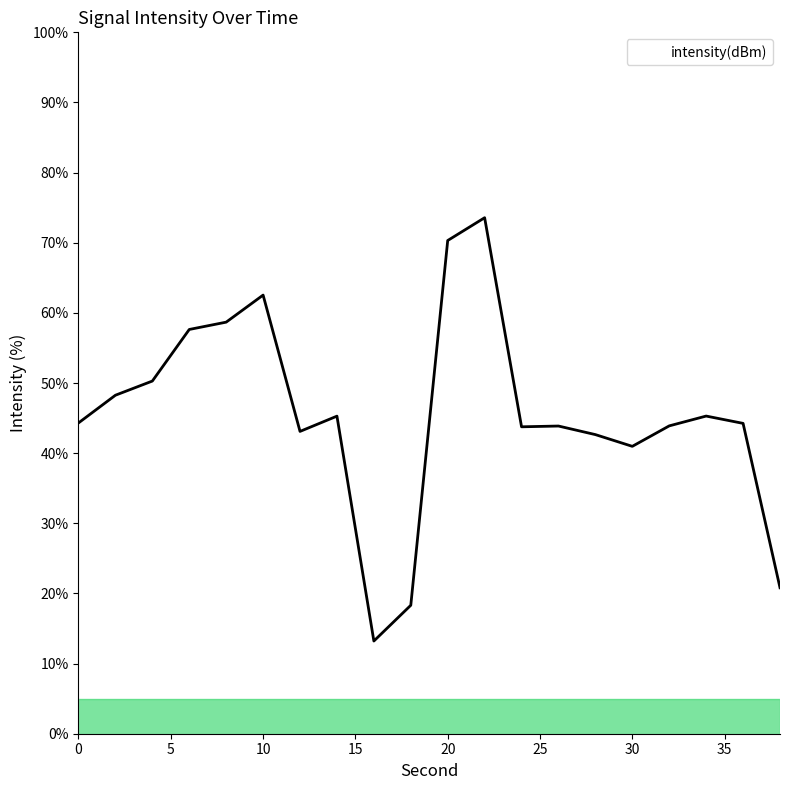

What is the greatest value displayed?

73.6